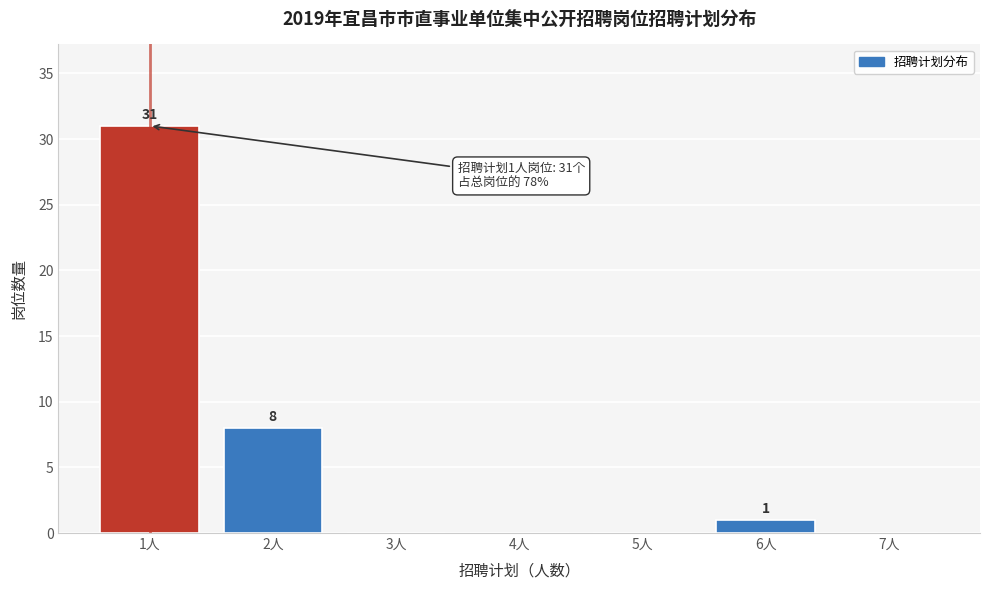

Which range on the x-axis has the tallest bar?

0.5 to 1.5